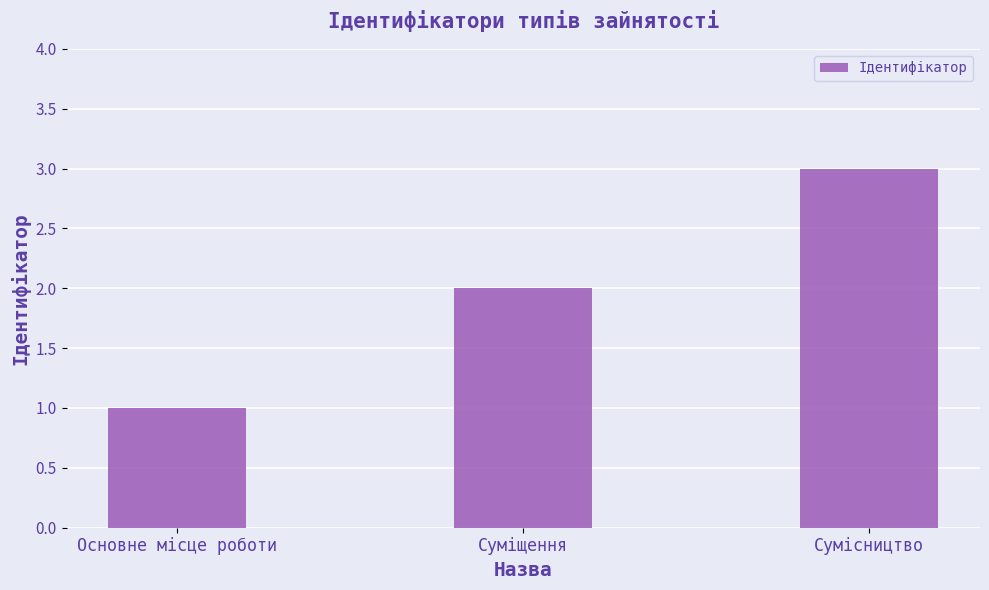

Which label corresponds to the largest value in the chart?

Сумісництво